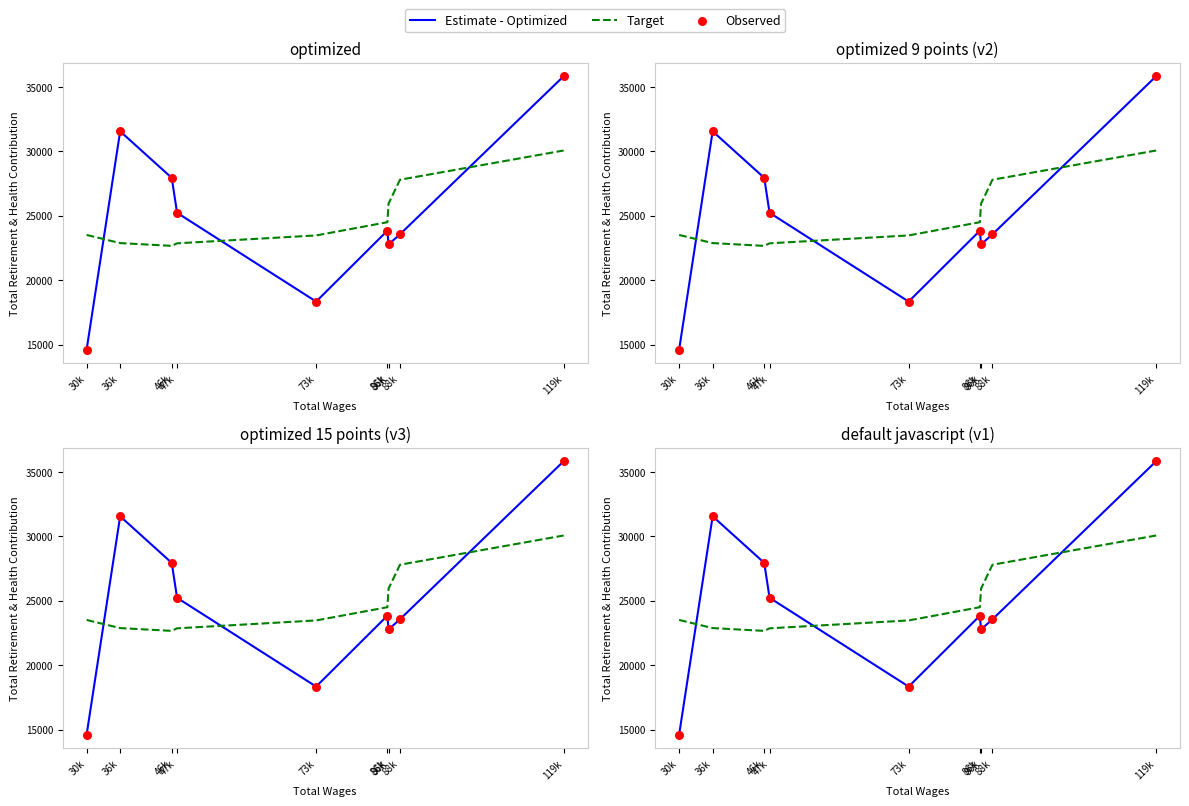

Which series has the largest total across all categories?

Estimate - Optimized